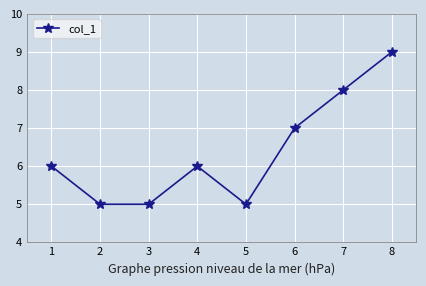

What is the value of the 7th point from the left?

8